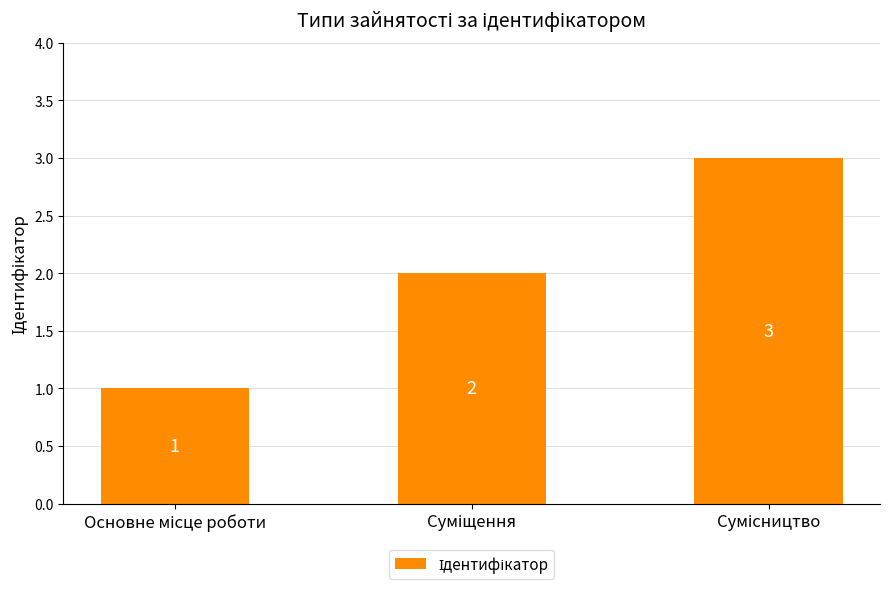

How many distinct data groups are displayed?

1